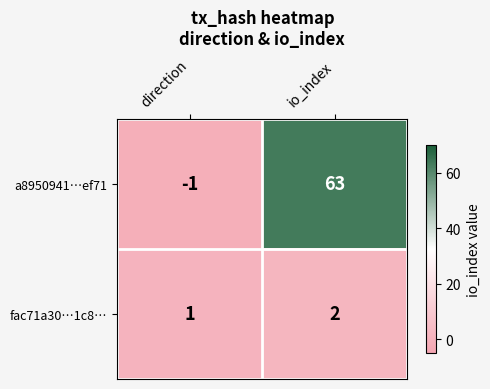

What is the spread (max minus min) of values at io_index?

61